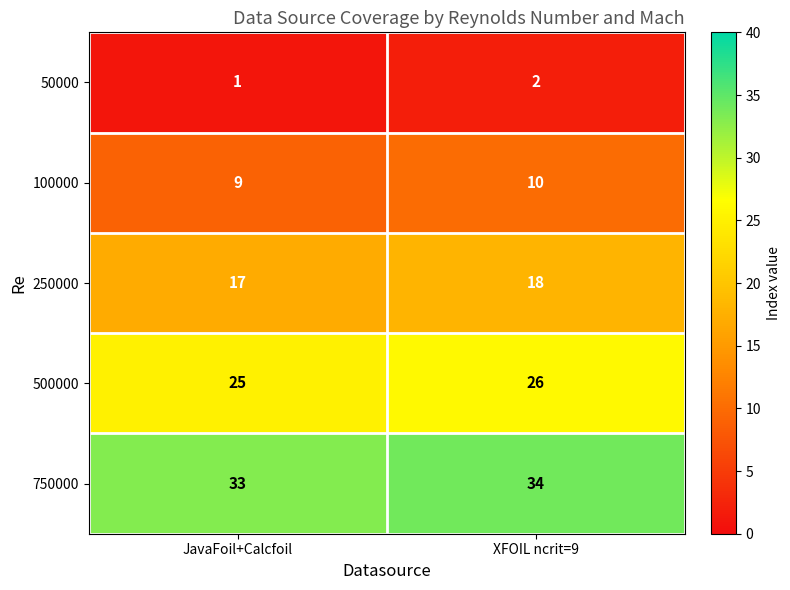

Which category has the highest value across all series?

XFOIL ncrit=9